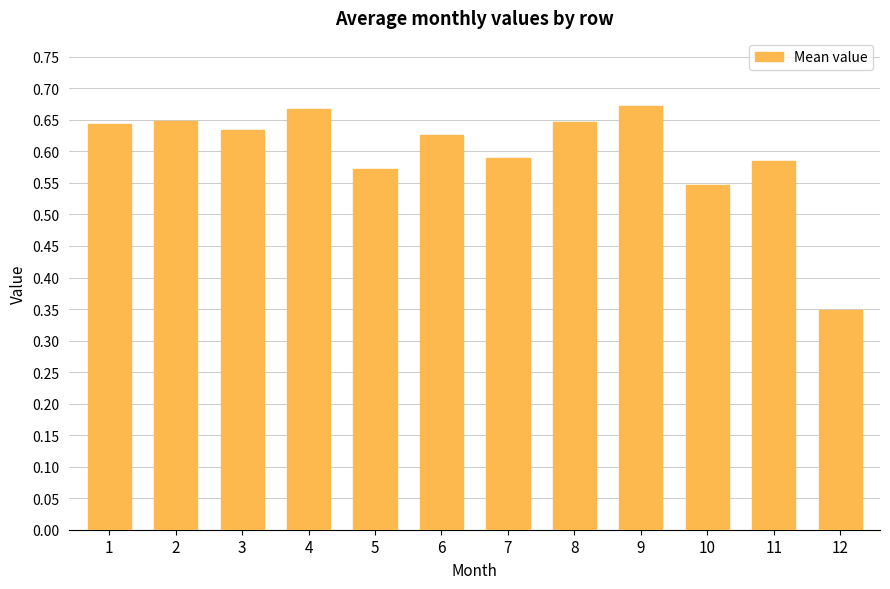

Which label corresponds to the smallest value in the chart?

12